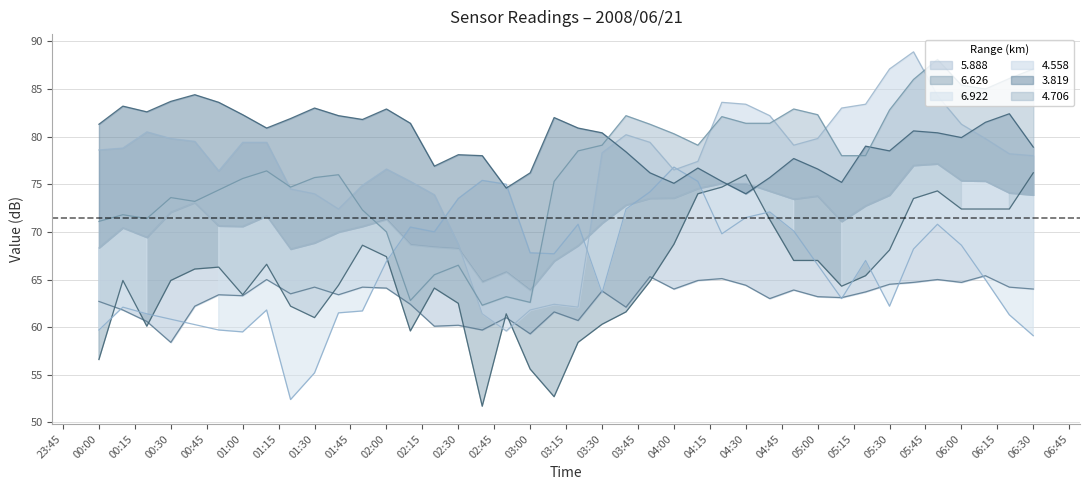

What is the difference between the maximum and minimum values in the 5.888 series?

7.0